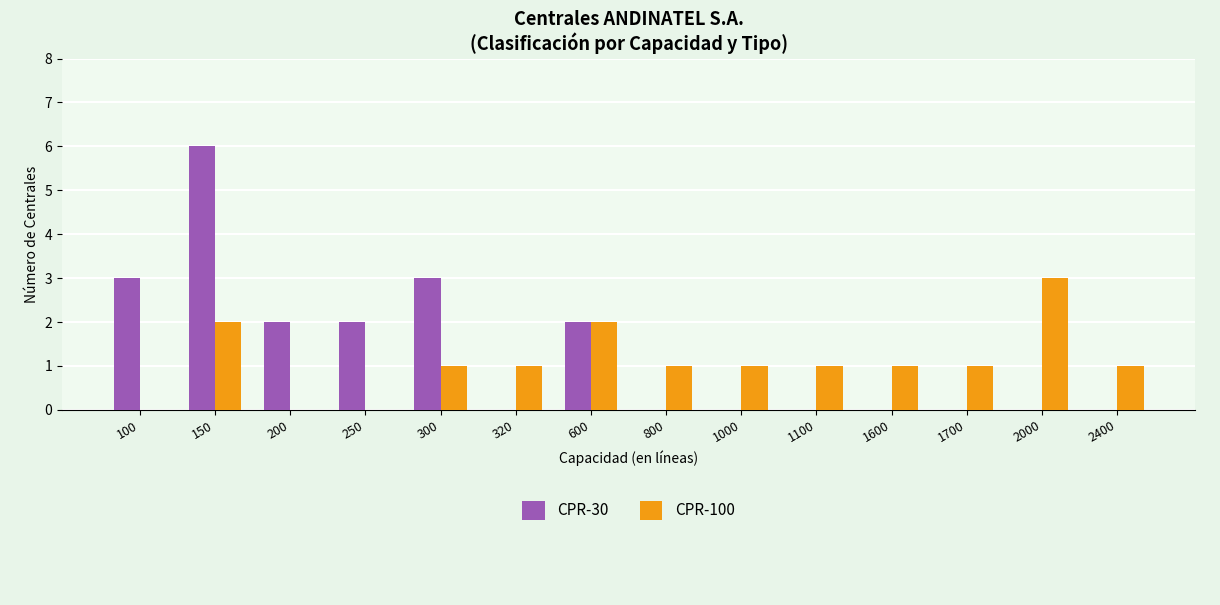

Between 250 and 2000, which series saw the biggest shift?

CPR-100